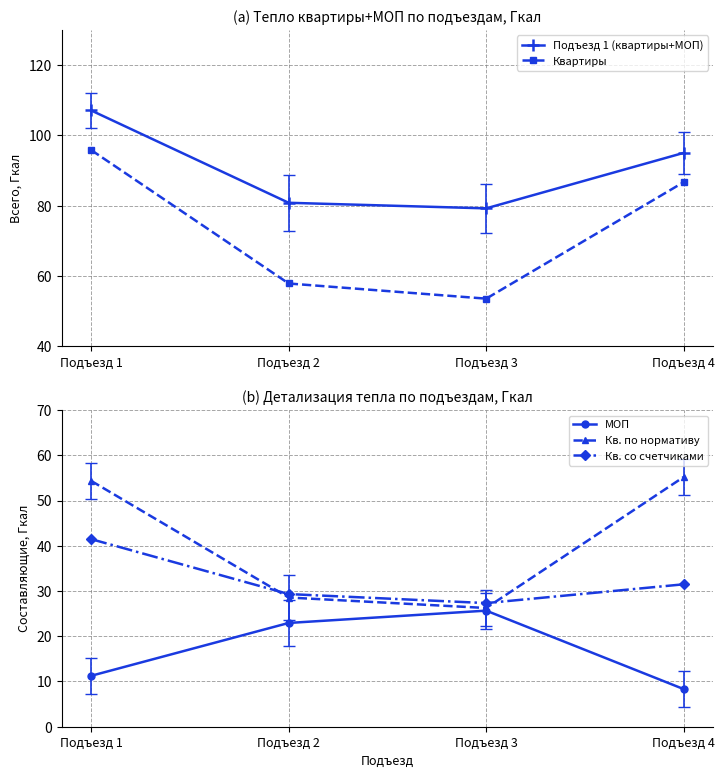

How many series are shown in this chart?

5